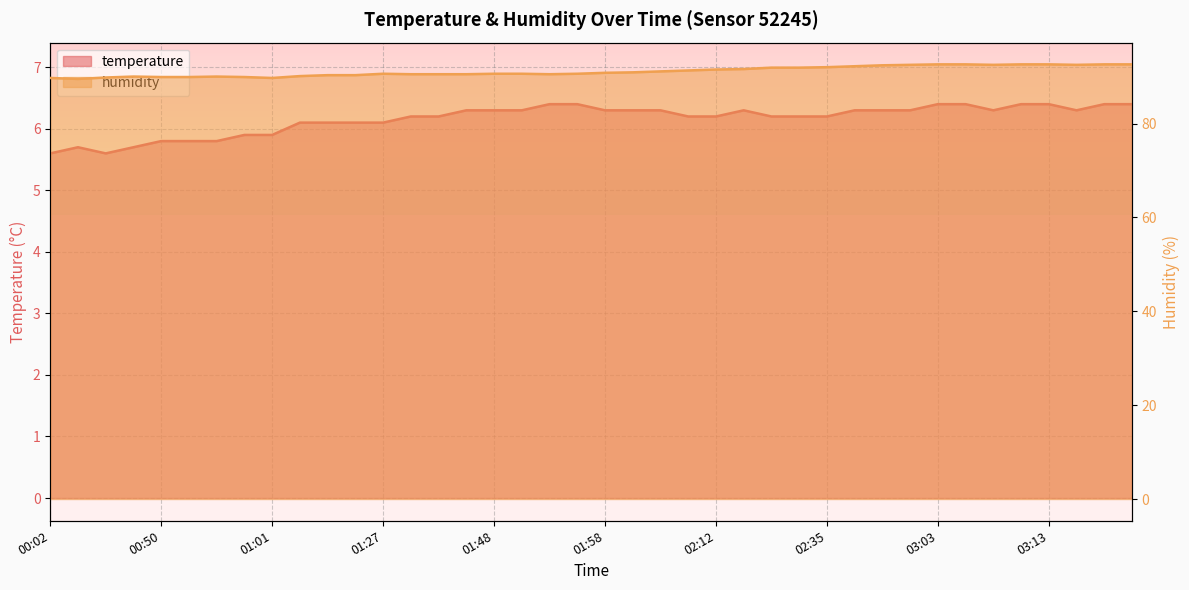

The temperature series shows 6.4 at 03:03. True or false?

True